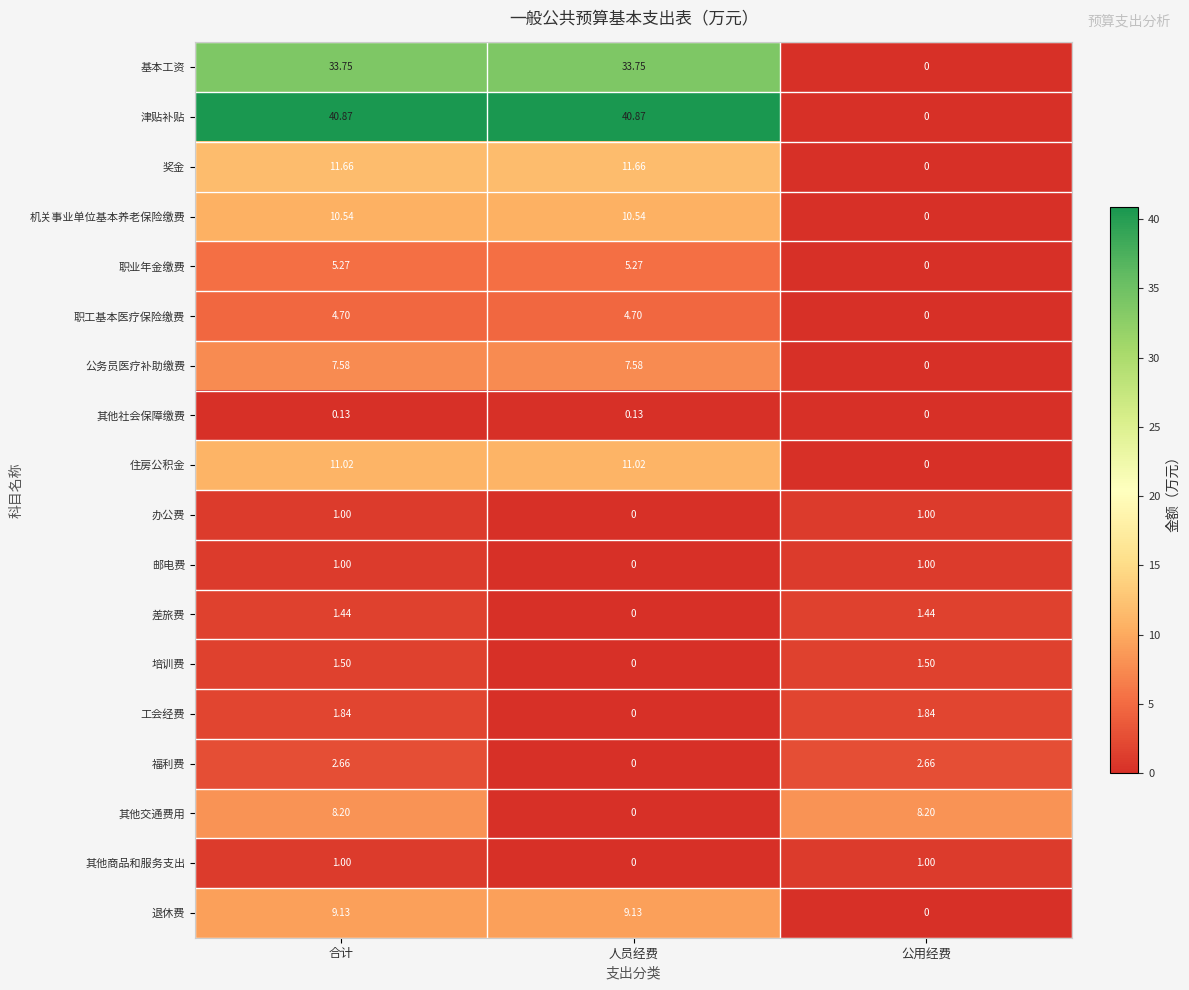

Which series has the largest total across all categories?

津贴补贴